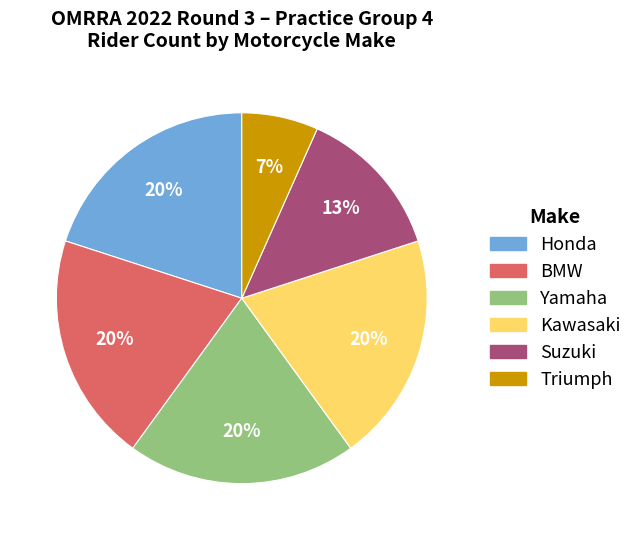

Count the number of slices in the pie.

6